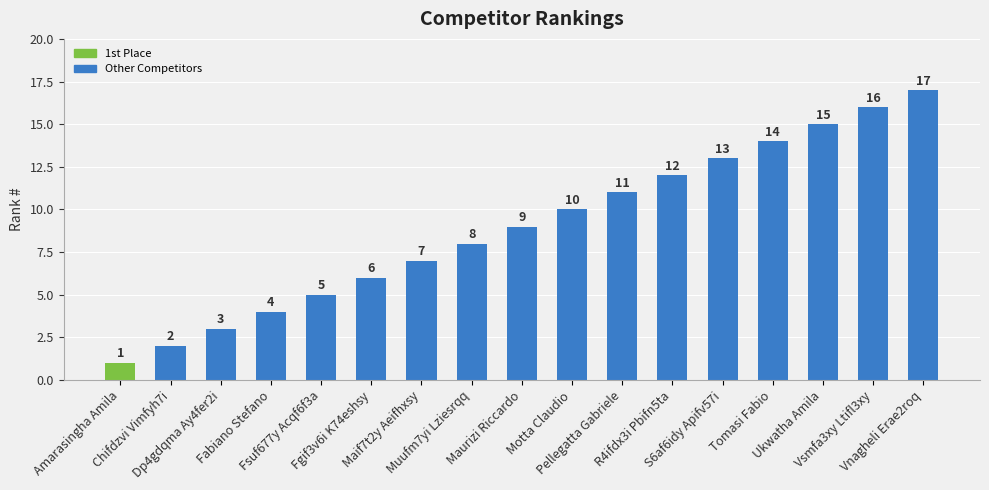

The chart shows a value of 2 at Fabiano Stefano. True or false?

False